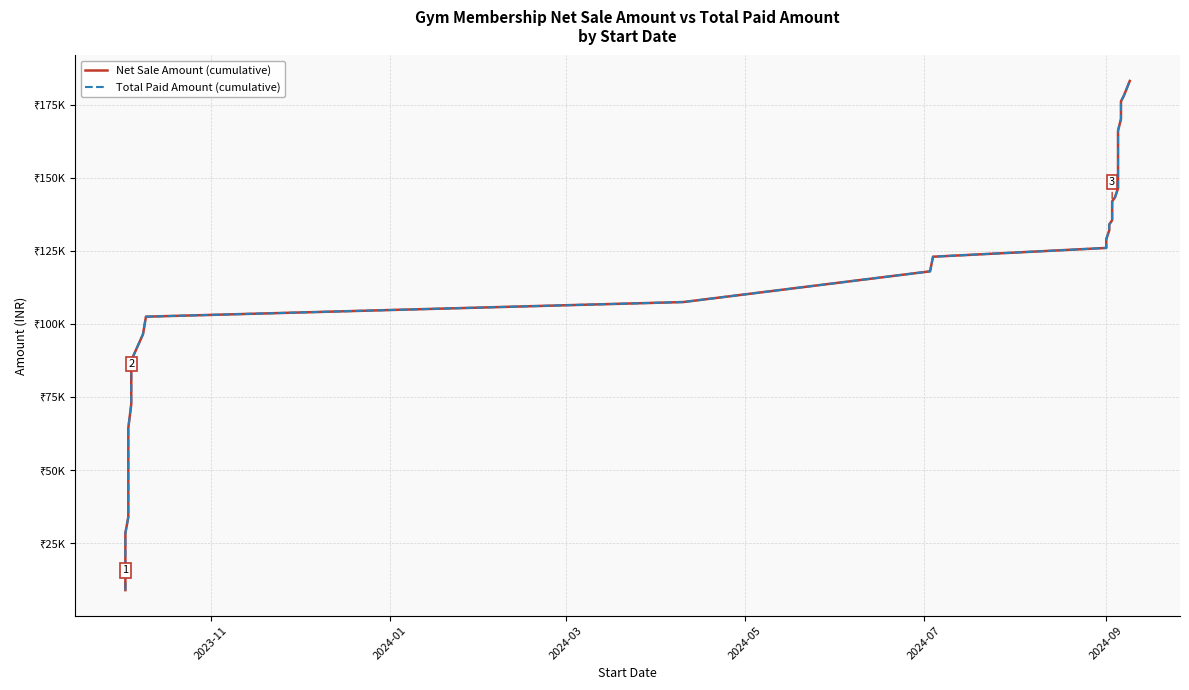

At how many categories does at least one series exceed 155198?

9